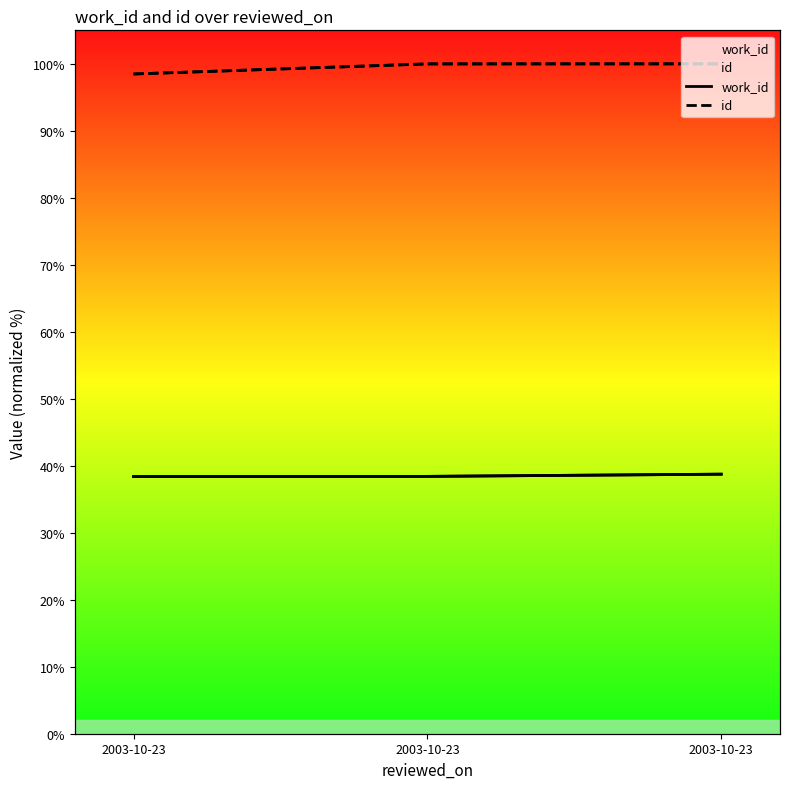

What is the sum of all work_id values?

115.5